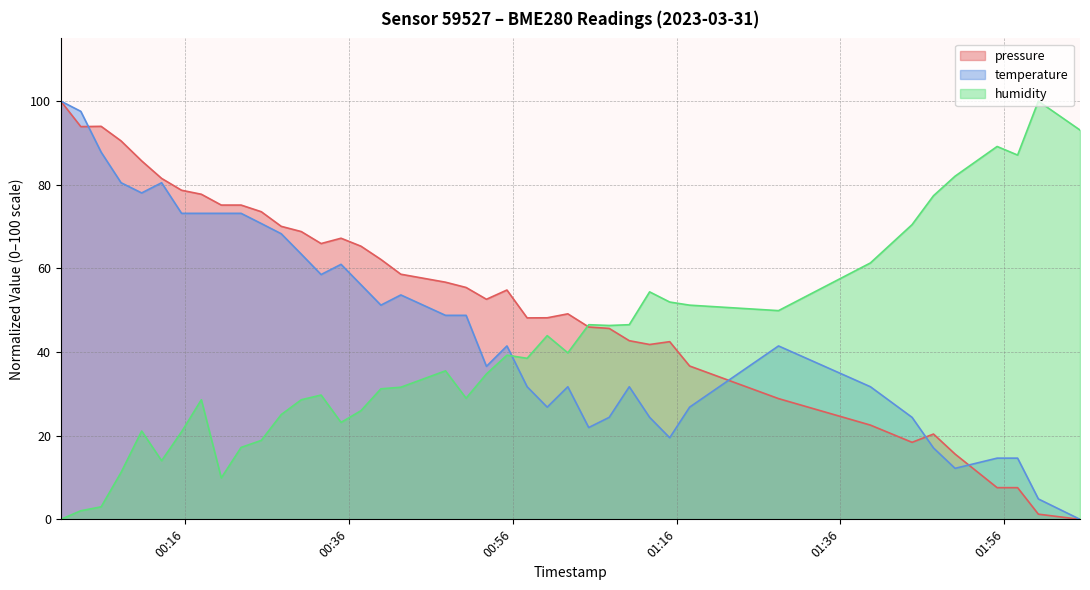

At how many categories does at least one series exceed 38?

40